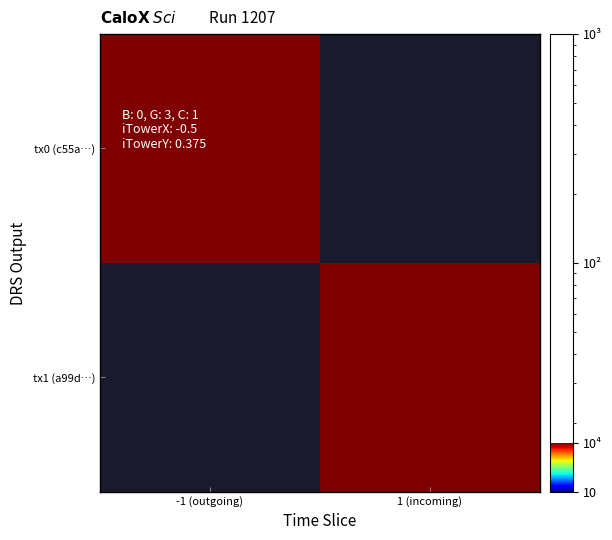

What is the highest value of the tx0 (c55a…) series?

1625175389.0